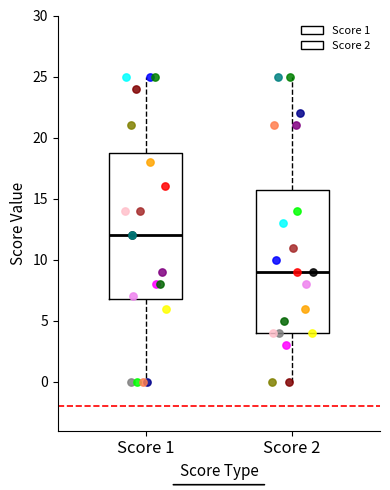

Reading left to right, transcribe this box plot: for each box, give where its median line is, the range the box spans, and where its two whiskers end, as read against the y-axis. The values are not printed on the chart, so give them approximately, as read against the axis.

Score 1: median 12, box 7 to 19, whiskers 0 to 25
Score 2: median 9, box 4 to 16, whiskers 0 to 25